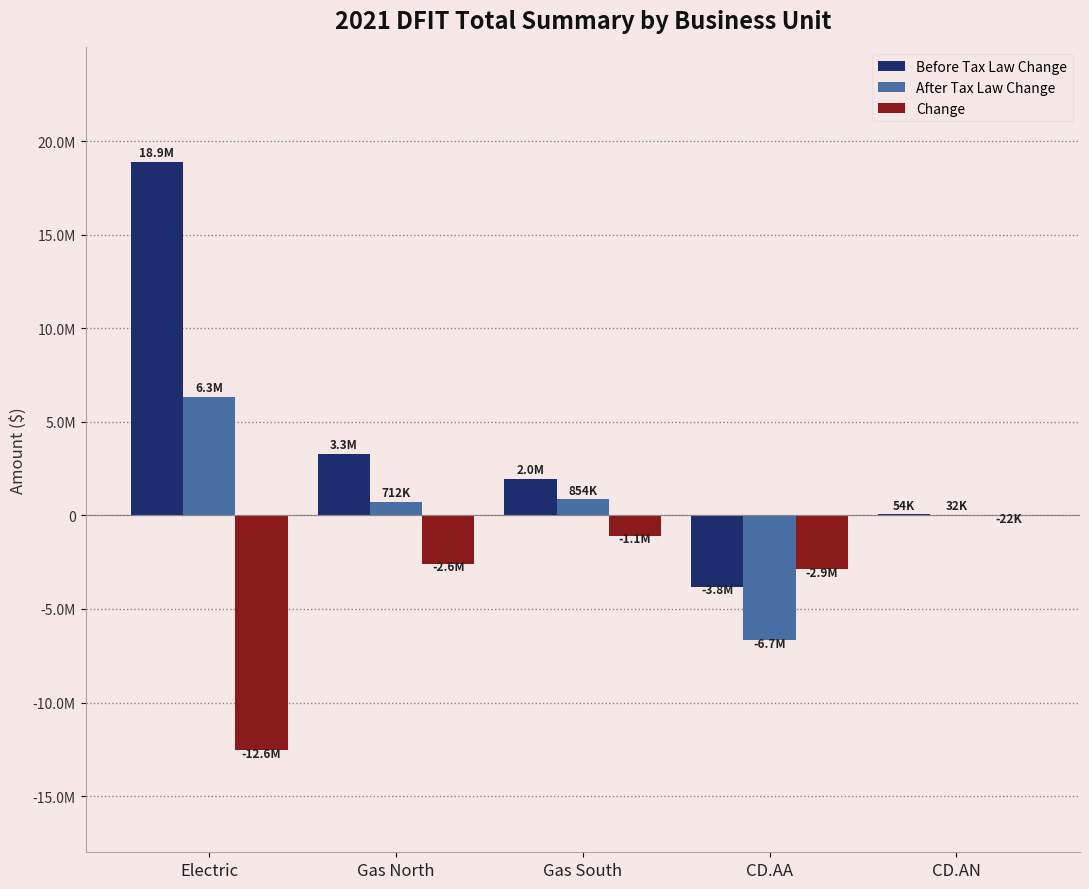

What are all the series names shown in the legend?

Before Tax Law Change, After Tax Law Change, Change